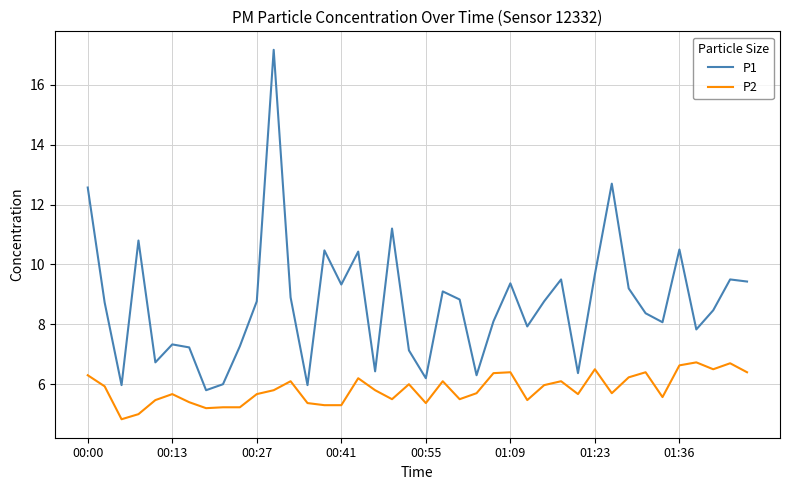

True or false: P2 and P1 intersect in this chart.

False